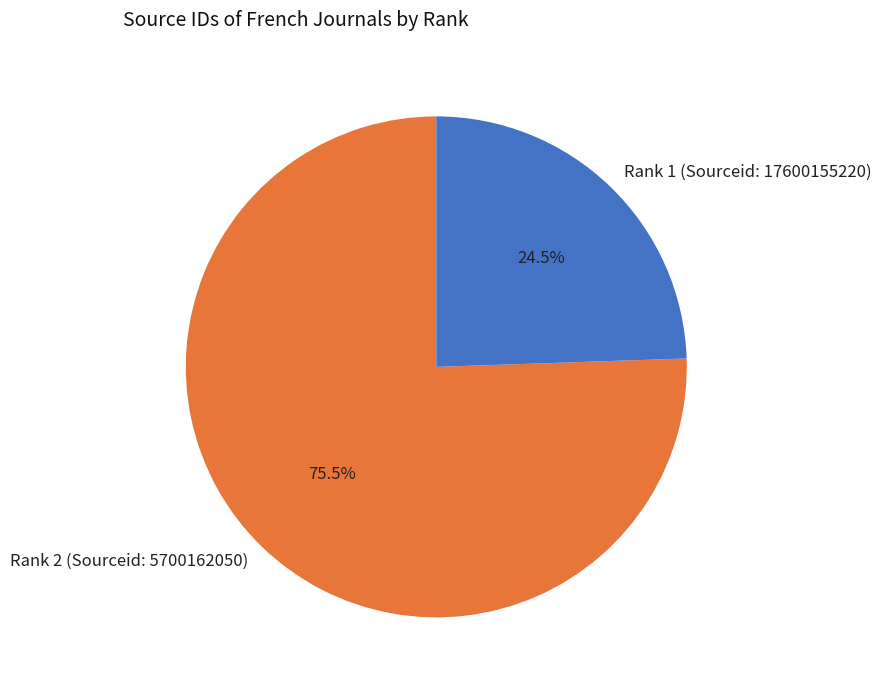

Rank the categories by value from highest to lowest.

Rank 1, Rank 2